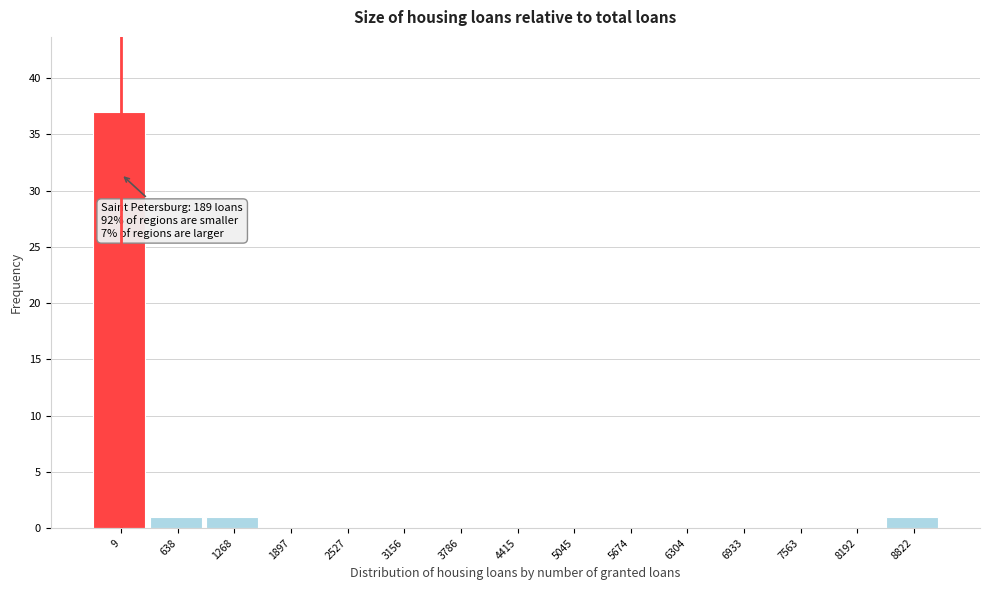

Reading left to right, list all the values displayed in this chart.

9=37	638=1	1268=1	1897=0	2527=0	3156=0	3786=0	4415=0	5045=0	5674=0	6304=0	6933=0	7563=0	8192=0	8822=1